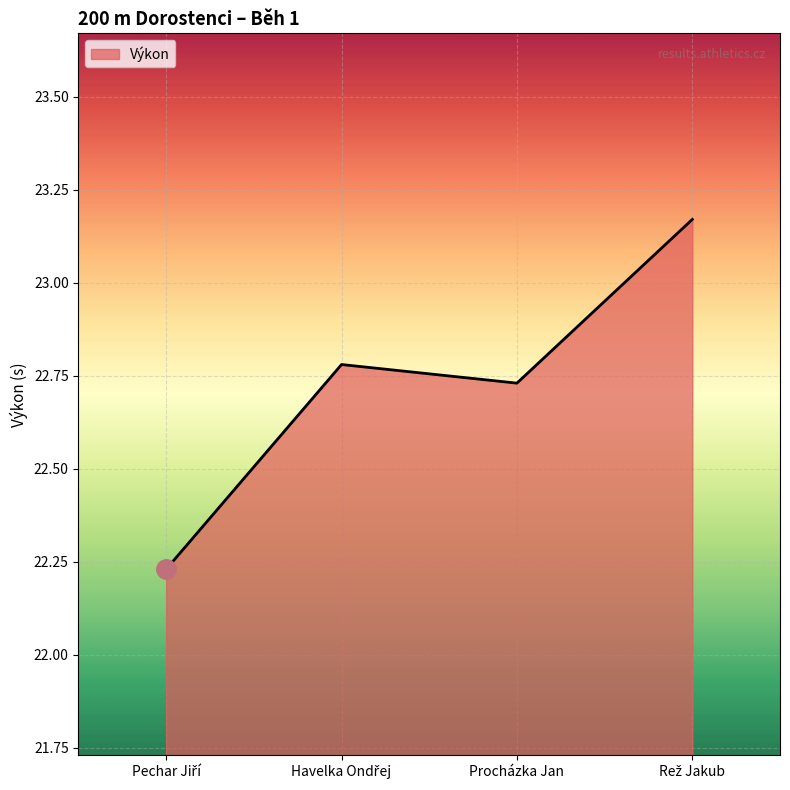

Count the values in the range 22 to 23.

3